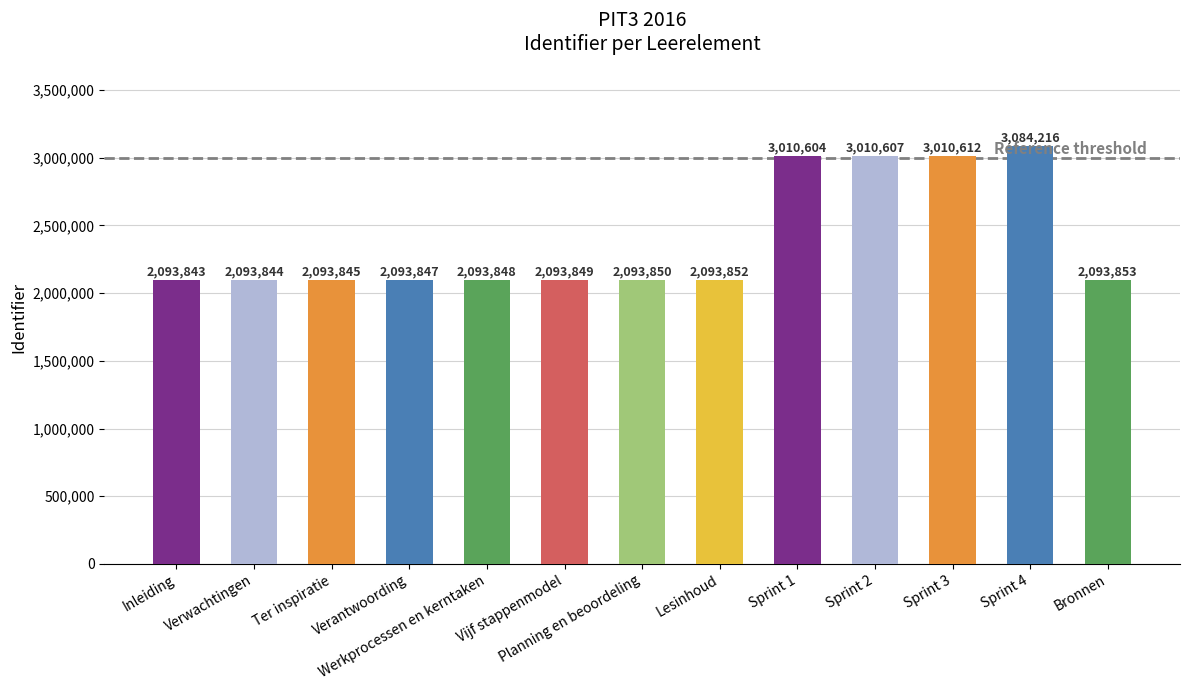

What is the difference between the maximum and minimum values?

990373